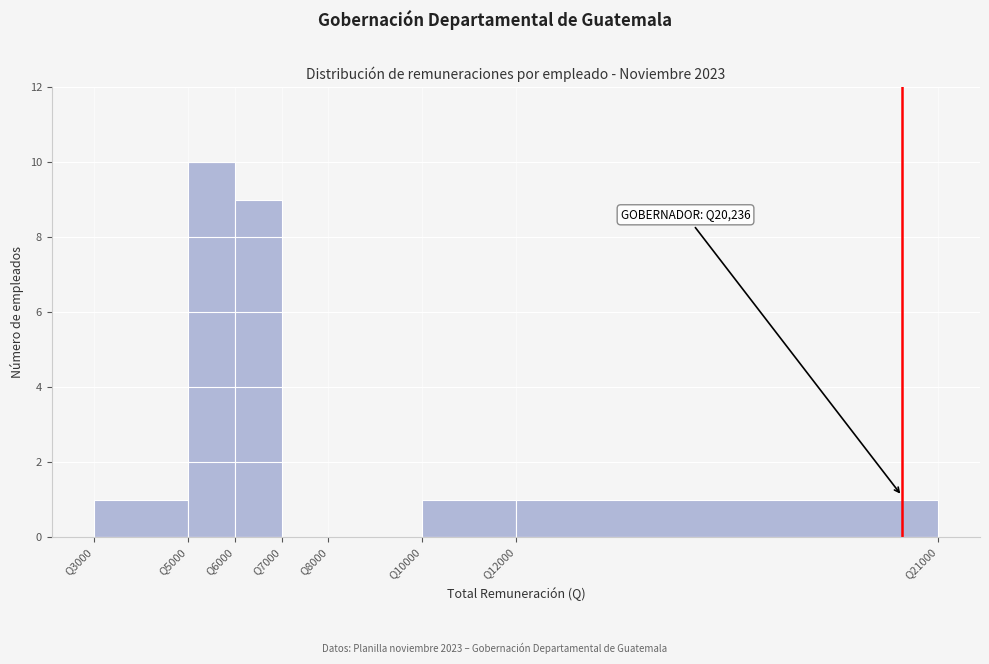

Which range on the x-axis has the tallest bar?

5000 to 6000